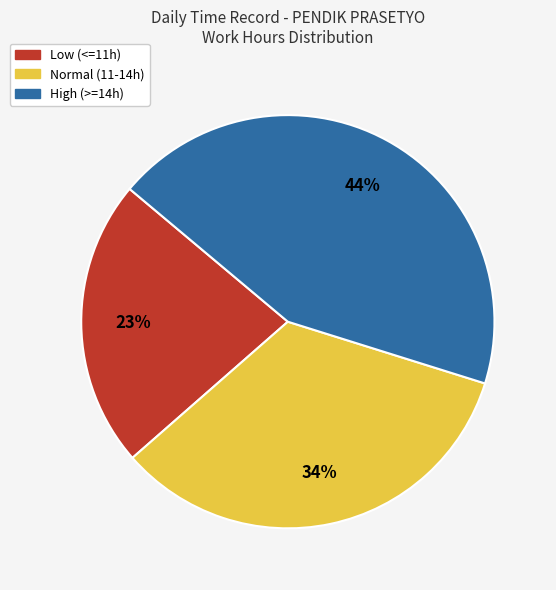

To the nearest percent, what is the average slice percentage?

33%